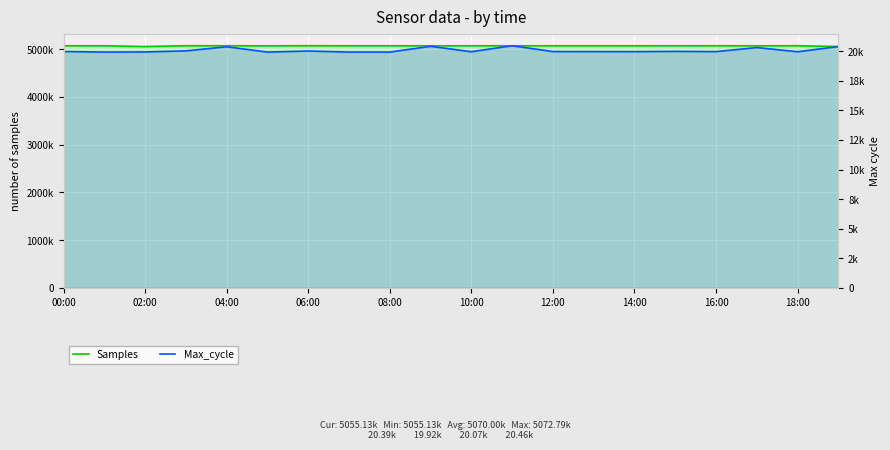

What is the label of the 12th point from the left?

11